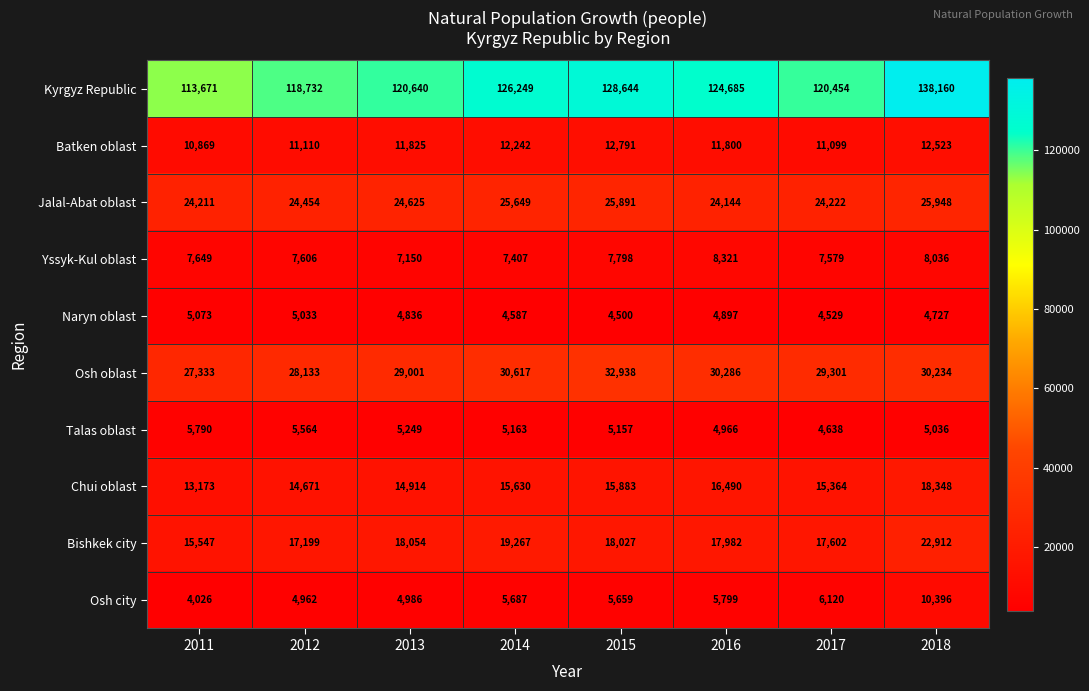

Read the Osh city value at 2013.

4986